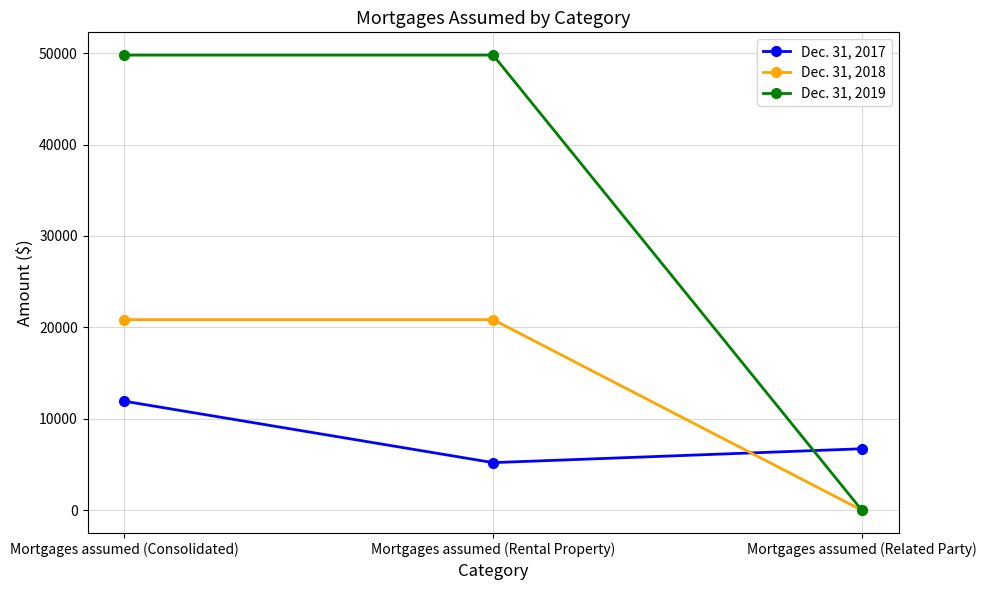

The value of Dec. 31, 2019 at Mortgages assumed (Rental Property) is 49782. True or false?

True